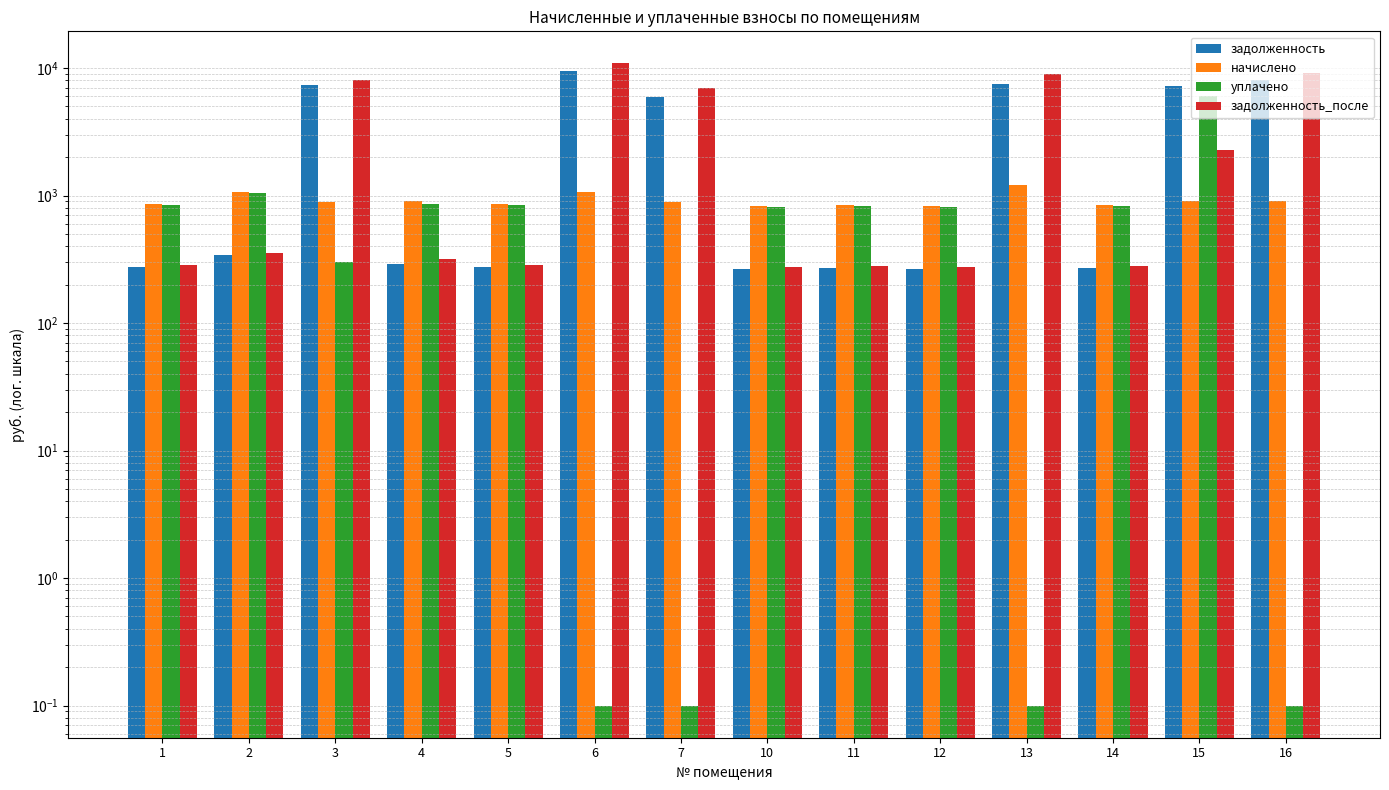

Where is начислено nearest to the value 1021?

2